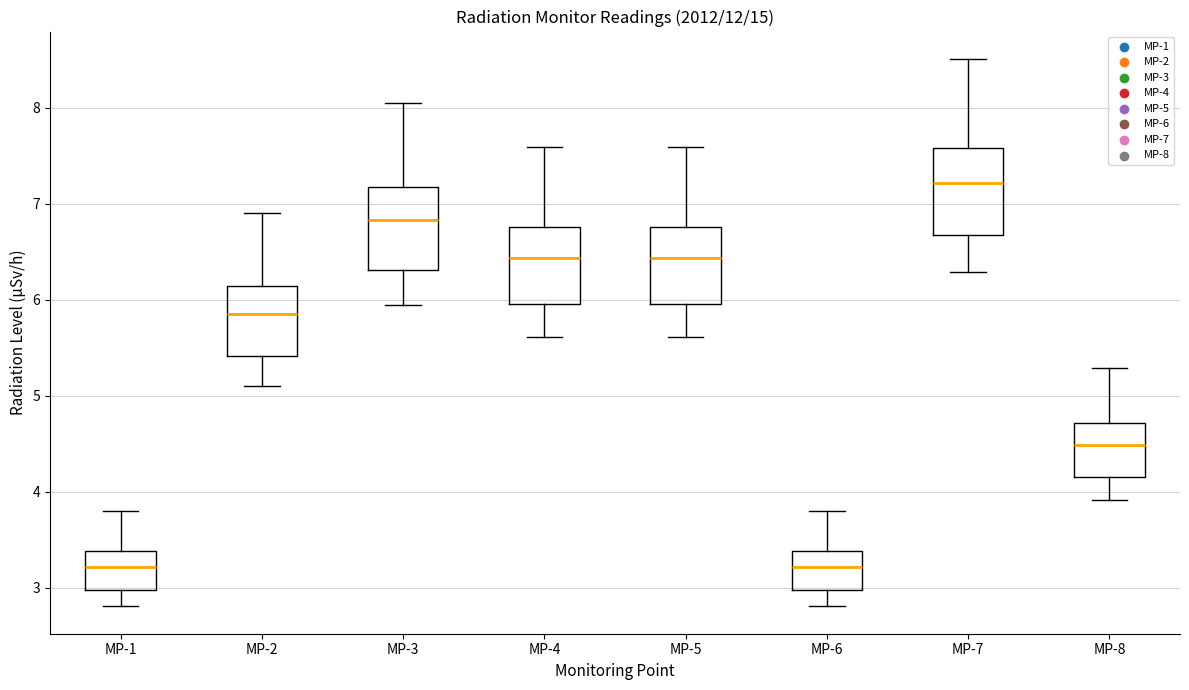

Where does the upper whisker of the box for MP-4 end on the y-axis? The values are not printed on the chart, so give them approximately, as read against the axis.

7.6